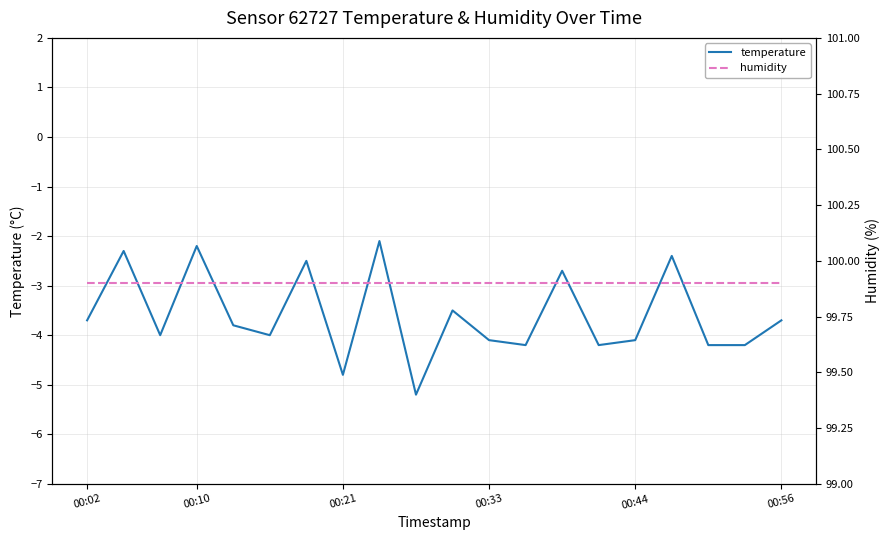

Reading left to right, list all the values displayed in this chart.

temperature: -3.7	-2.3	-4.0	-2.2	-3.8	-4.0	-2.5	-4.8	-2.1	-5.2	-3.5	-4.1	-4.2	-2.7	-4.2	-4.1	-2.4	-4.2	-4.2	-3.7
humidity: 99.9	99.9	99.9	99.9	99.9	99.9	99.9	99.9	99.9	99.9	99.9	99.9	99.9	99.9	99.9	99.9	99.9	99.9	99.9	99.9